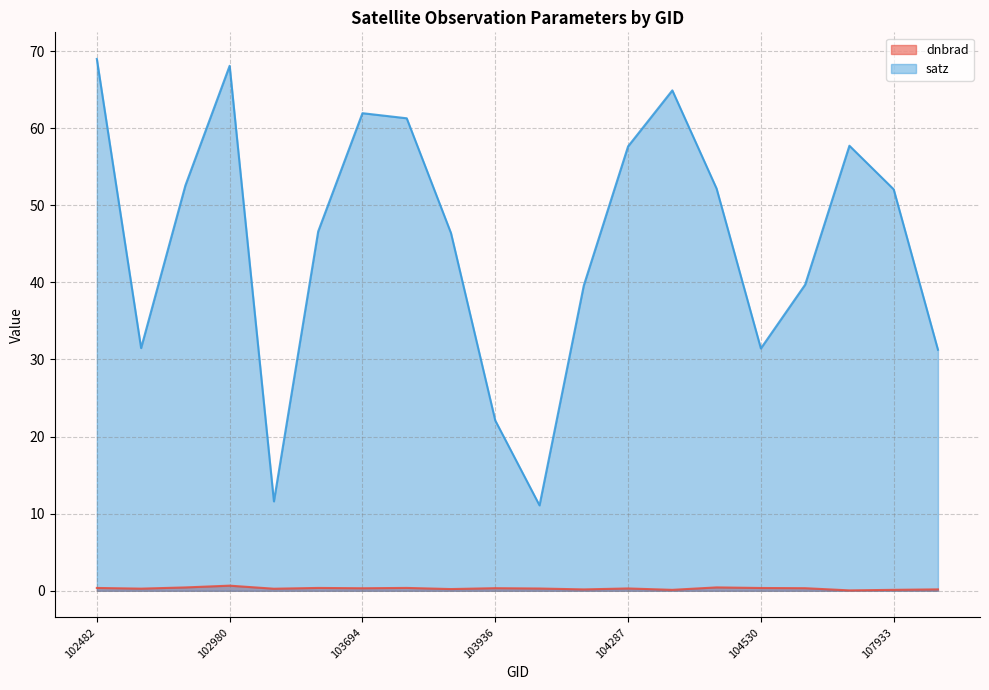

What is the minimum value for dnbrad?

0.1